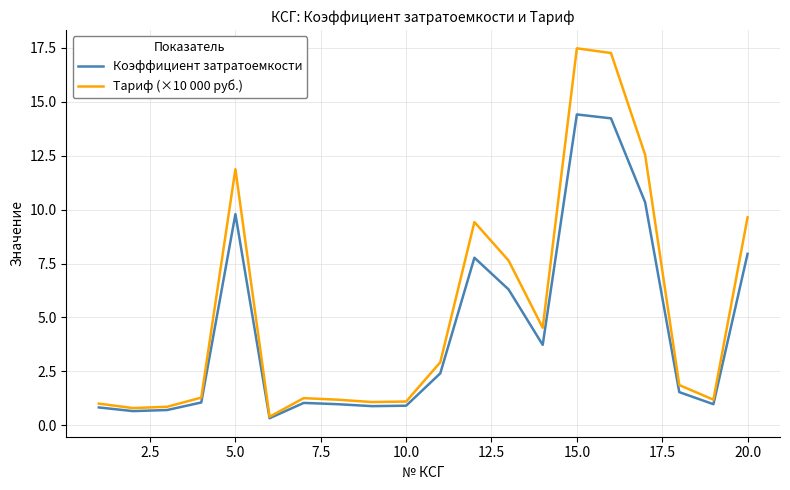

What is the highest value of the Коэффициент затратоемкости series?

14.4